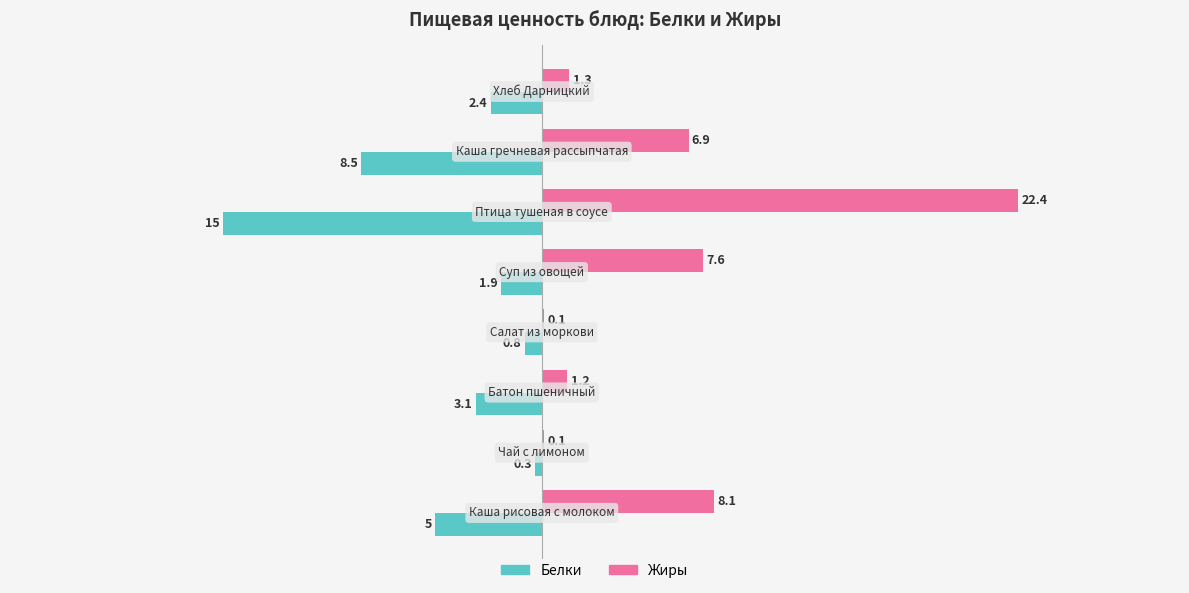

What is the maximum value for Белки?

-0.3